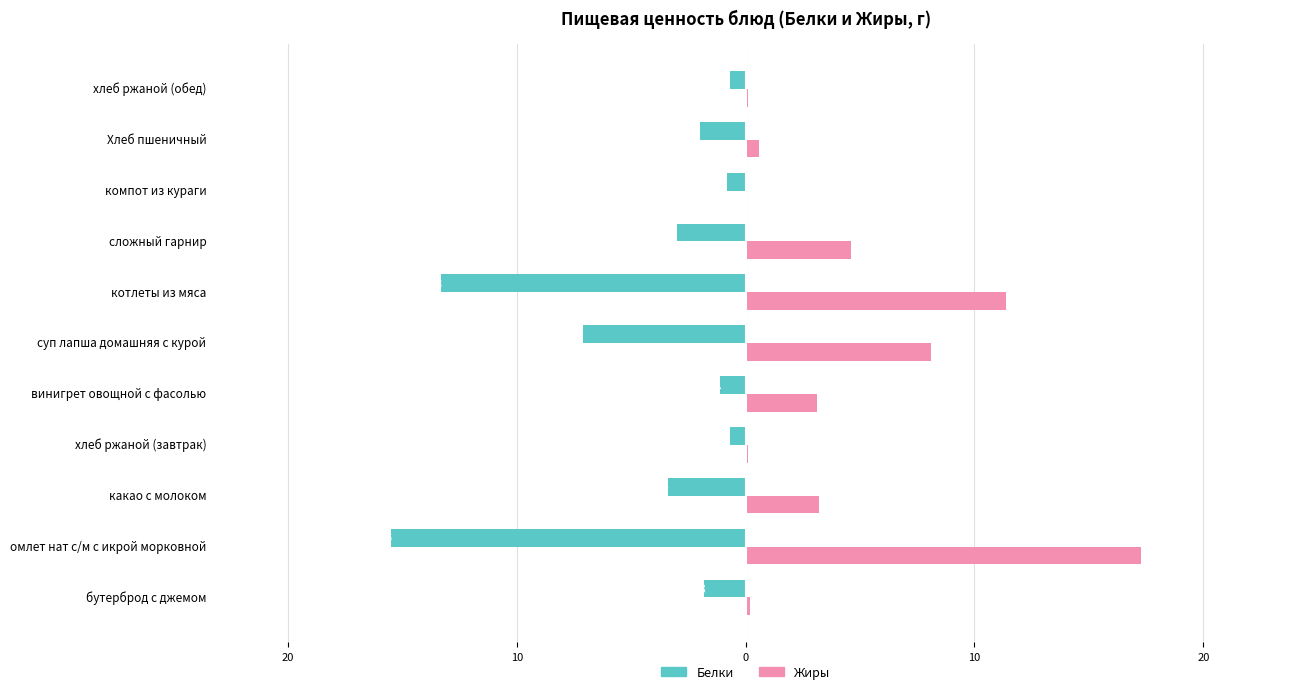

What are all the series names shown in the legend?

Белки, Жиры